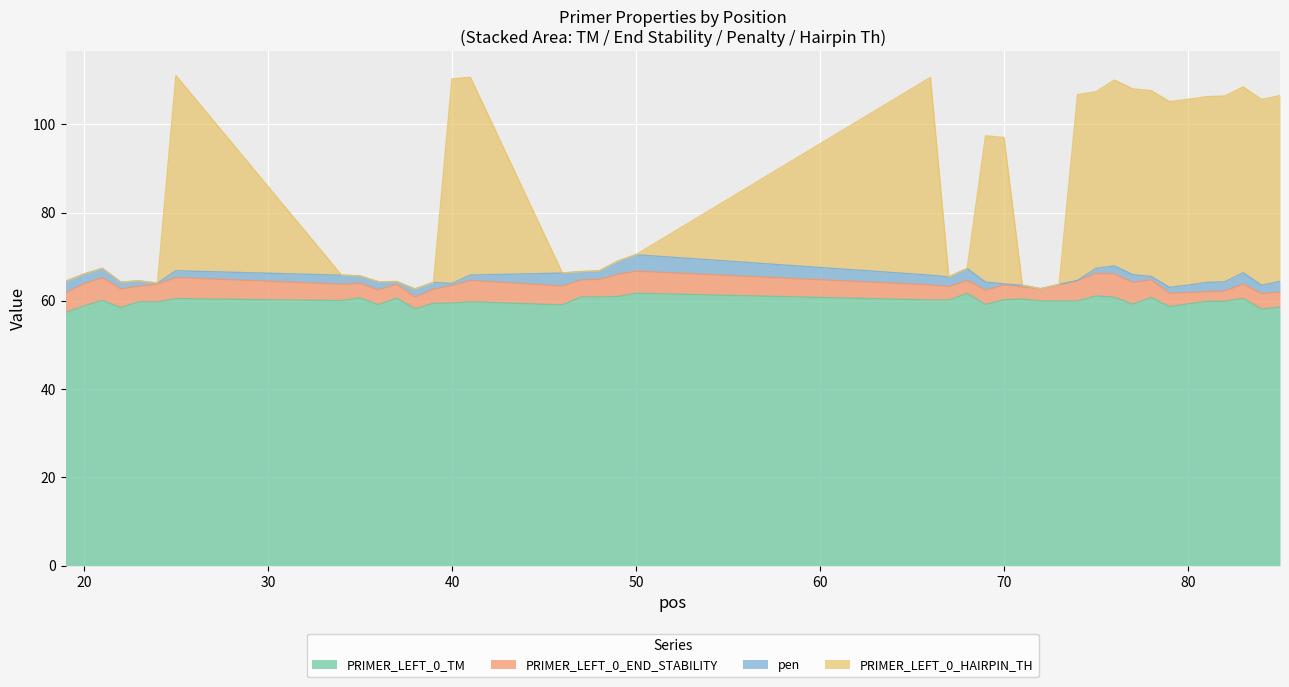

Does the chart display data point markers on the line(s)?

No